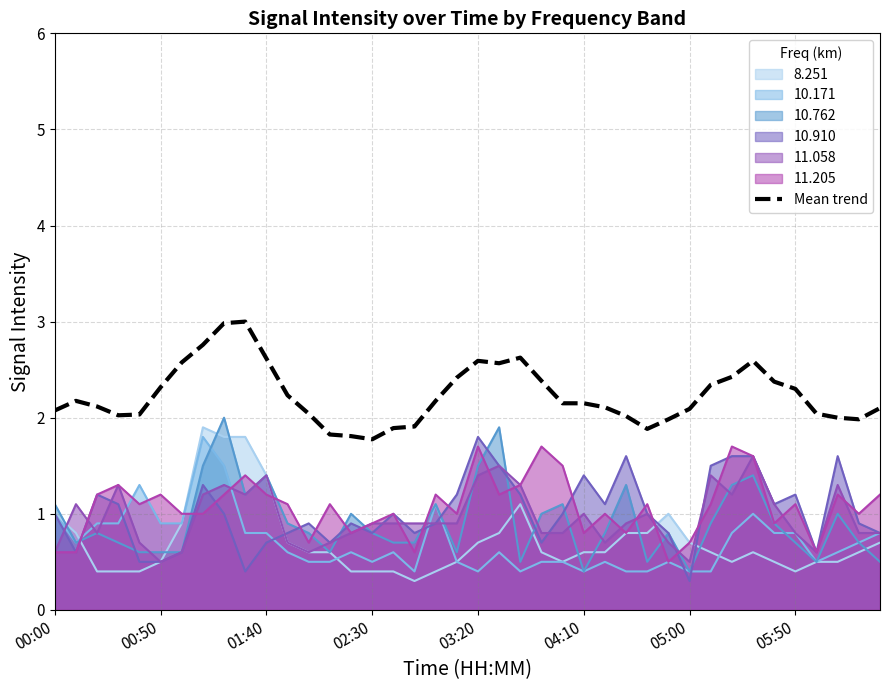

True or false: the data has more than 1 interior local peaks.

True